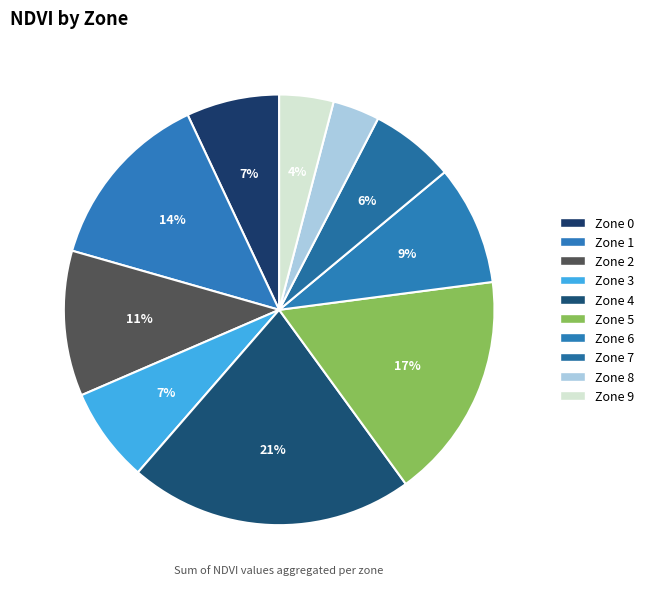

How many segments does this pie chart have?

10